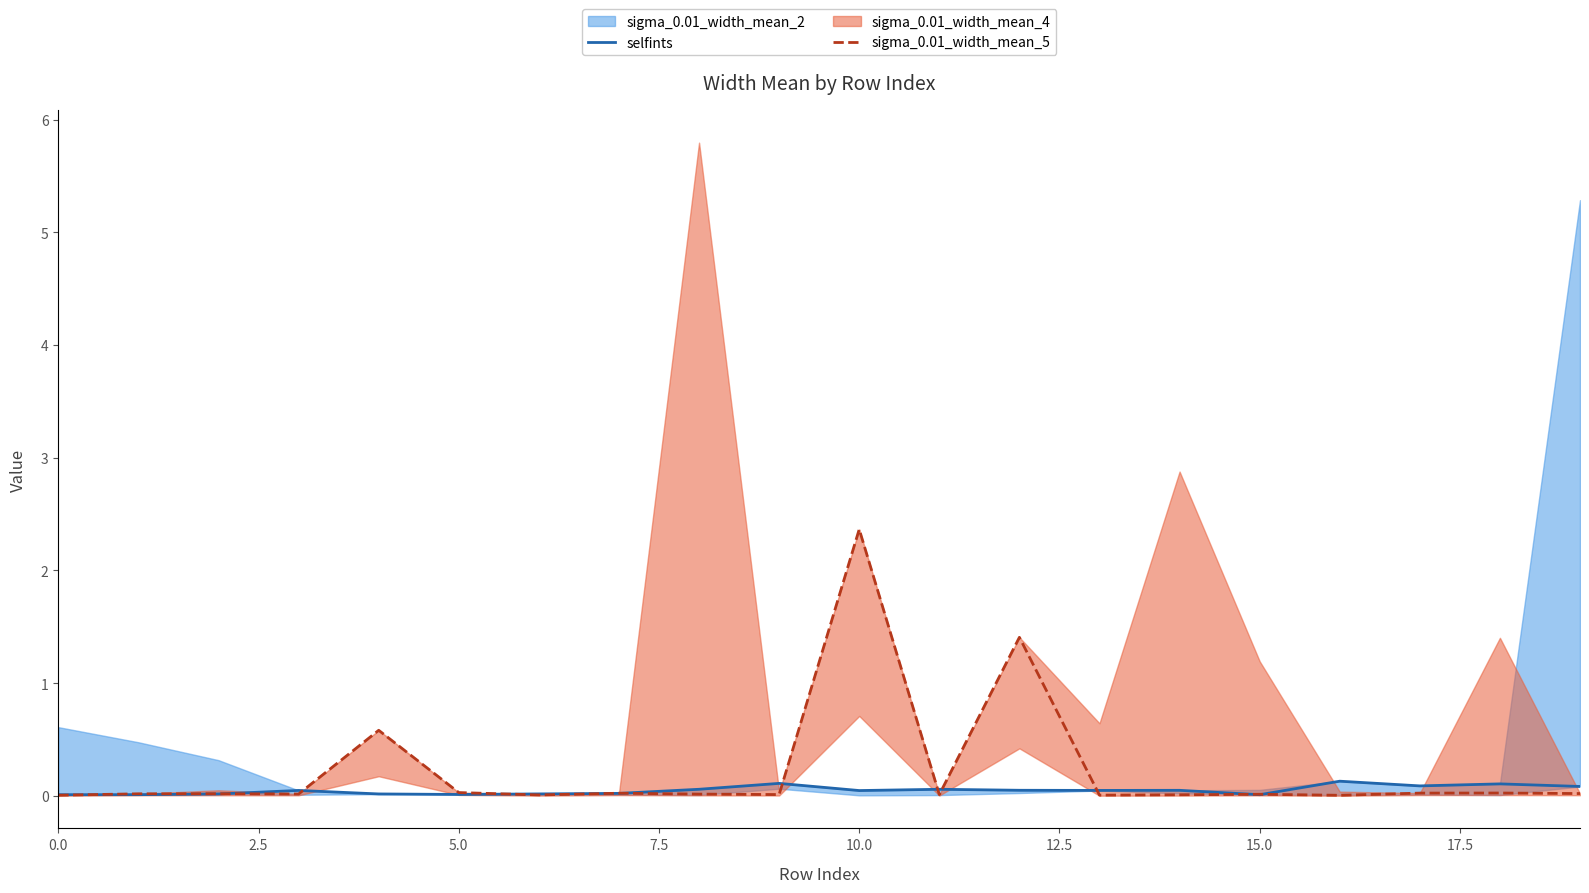

Is it true that sigma_0.01_width_mean_5 equals 0.0 at 2.5?

False